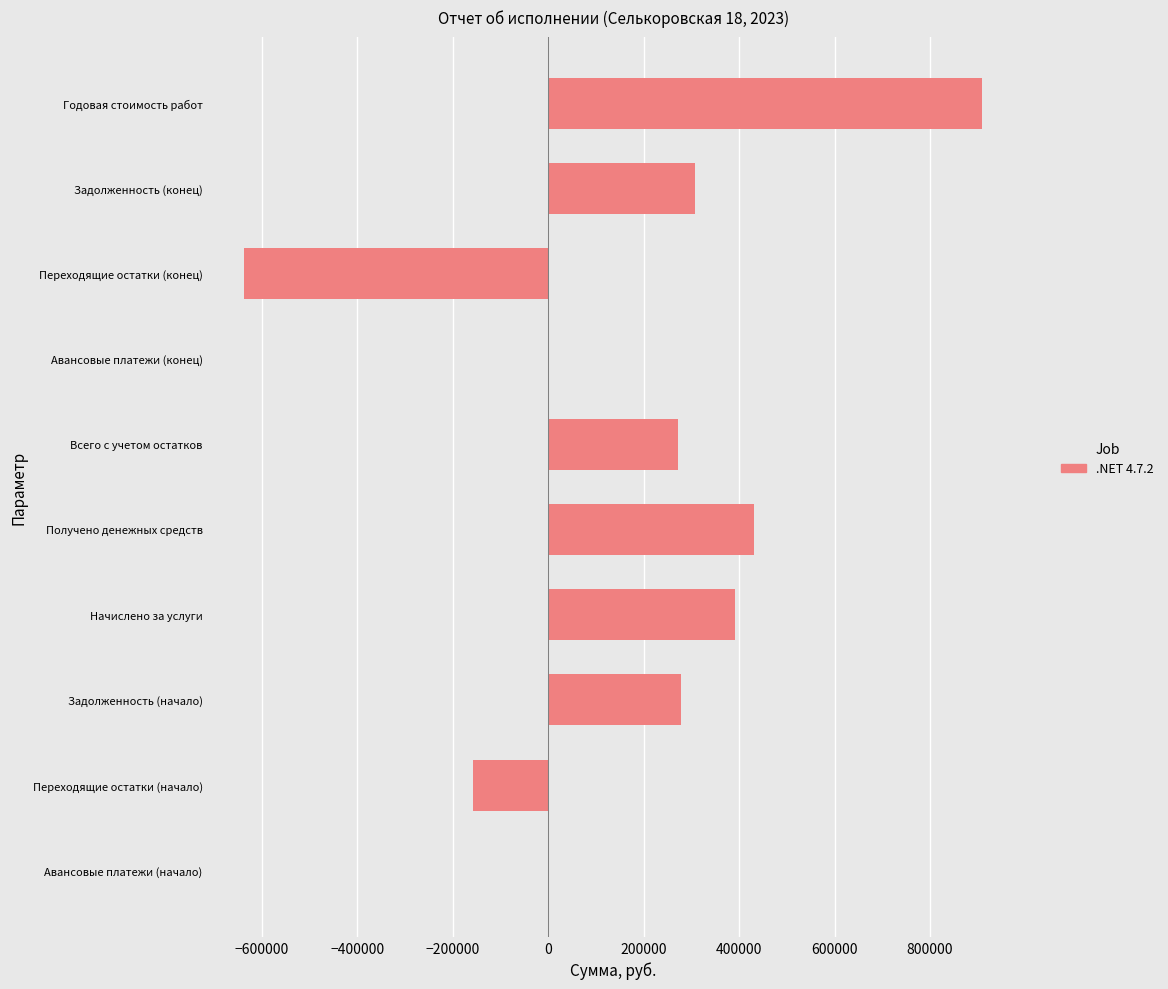

Are the bars horizontal?

Yes